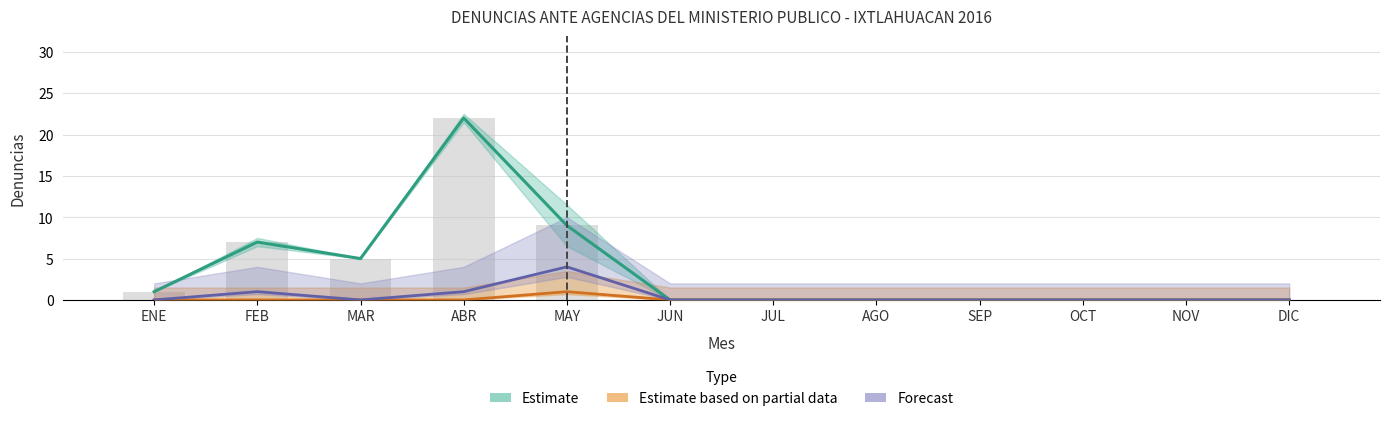

Which series has the largest range (max minus min)?

Estimate